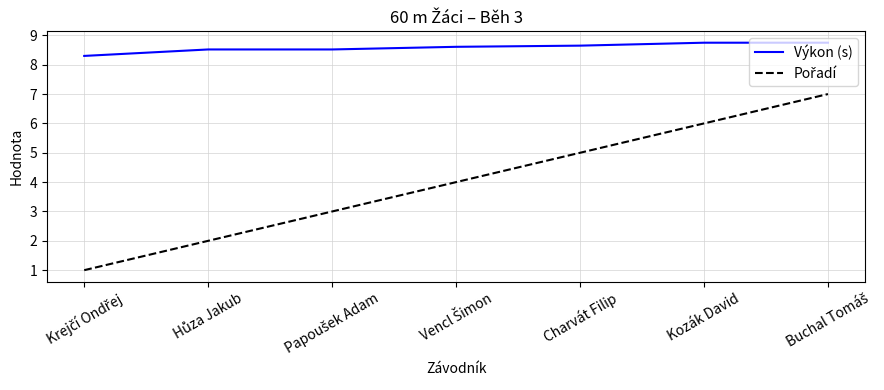

What is the minimum value shown in the chart?

1.0